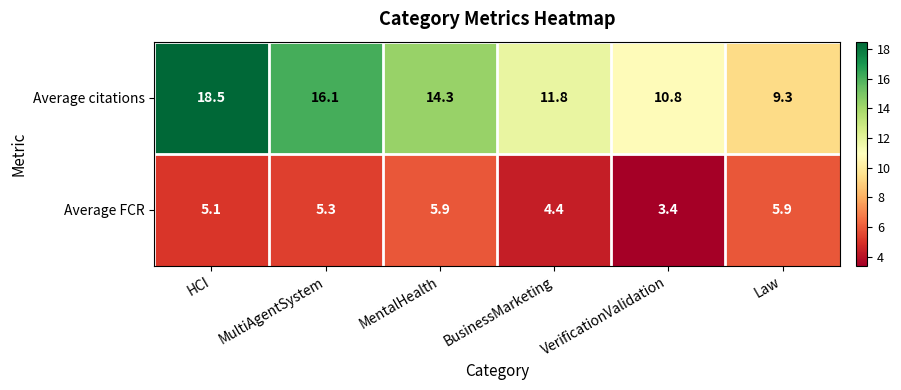

At how many categories does at least one series exceed 11?

4